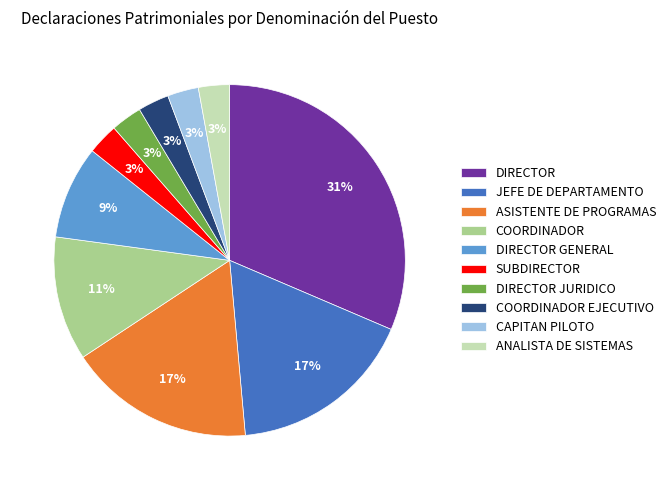

Which has a higher value, ANALISTA DE SISTEMAS or JEFE DE DEPARTAMENTO?

JEFE DE DEPARTAMENTO